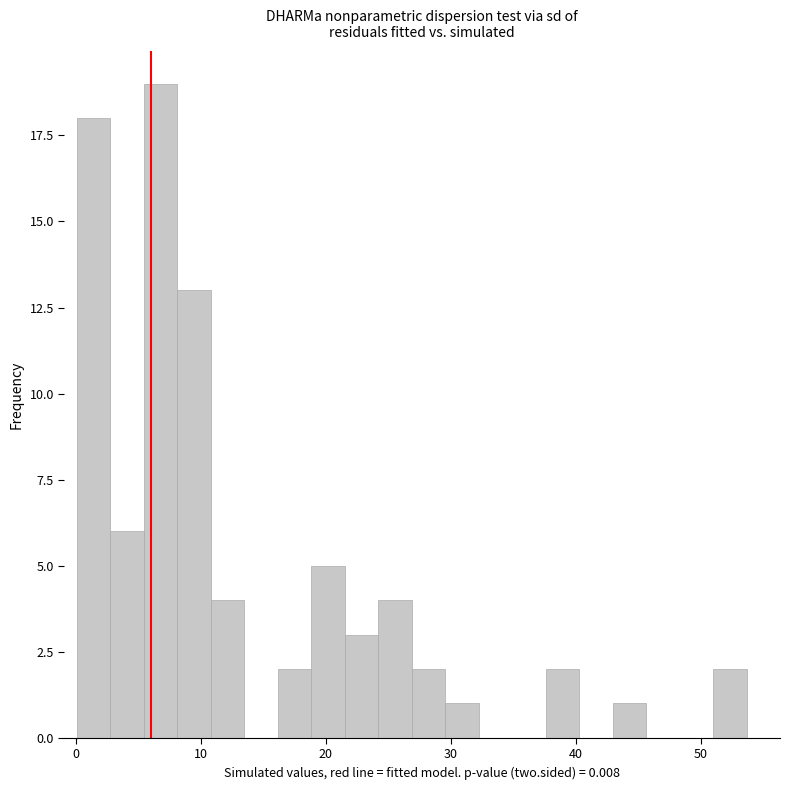

Read against the x-axis, roughly where is the centre of the tallest bar?

7